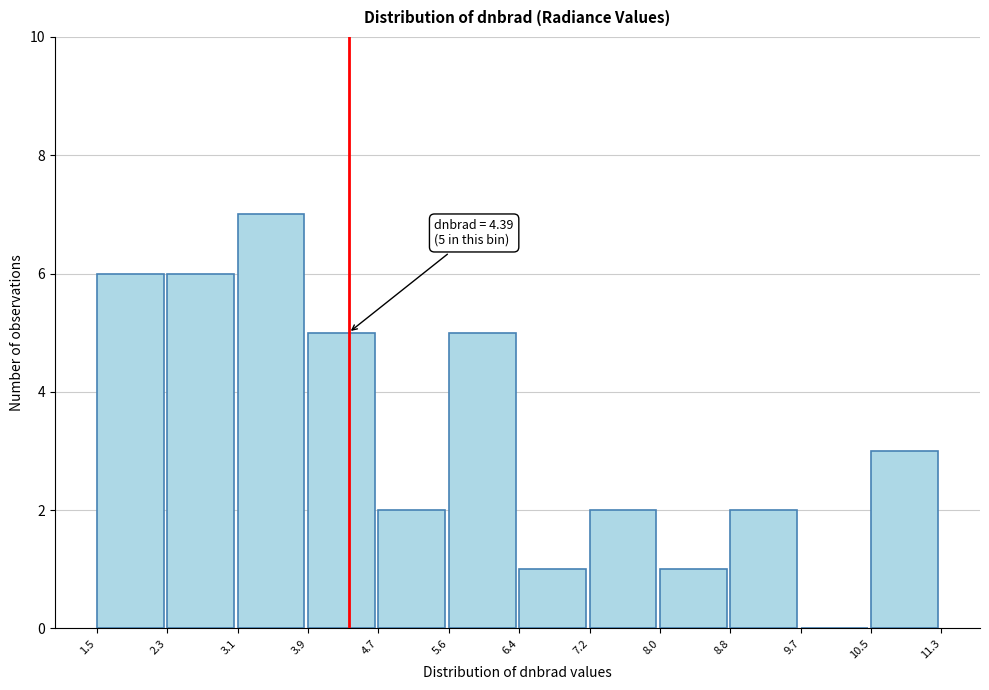

Which range on the x-axis has the tallest bar?

3.1 to 3.9